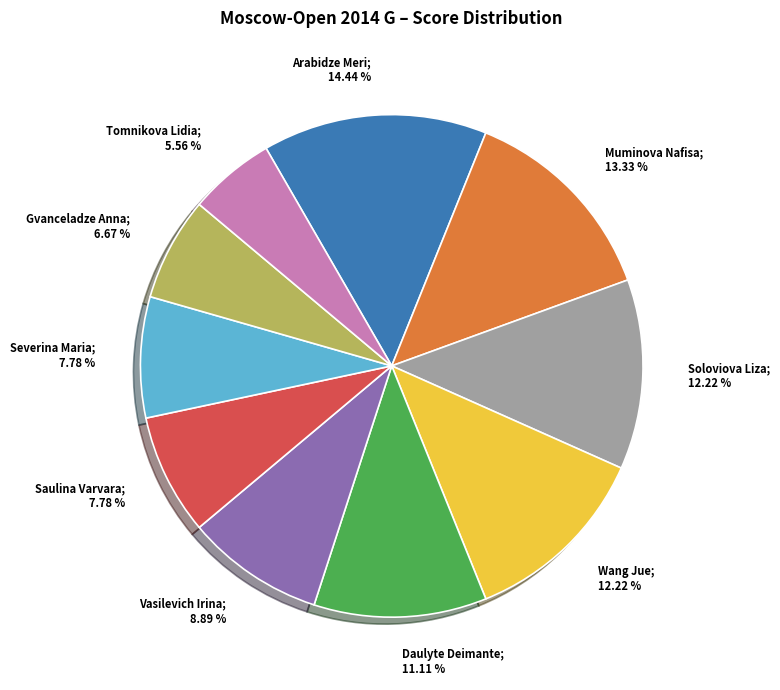

Does any single category account for the majority?

No